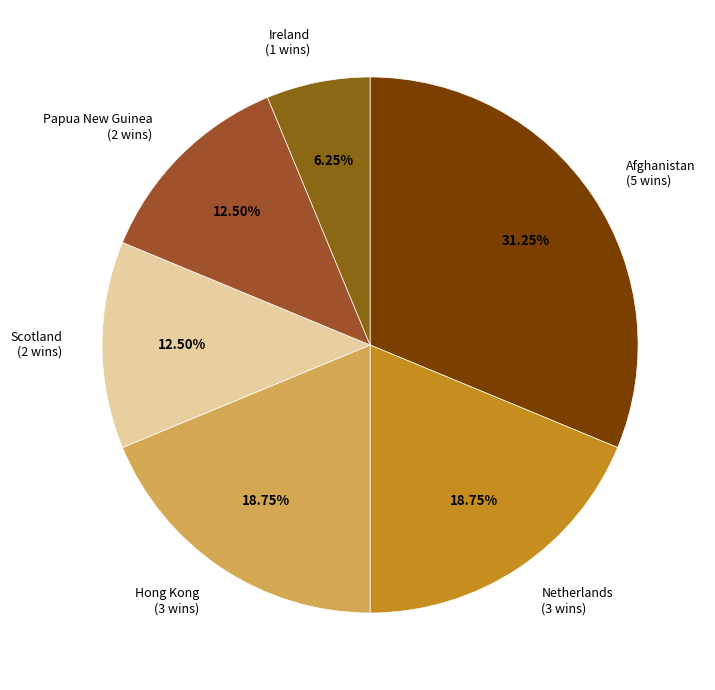

What is the smallest slice in the pie chart?

Ireland